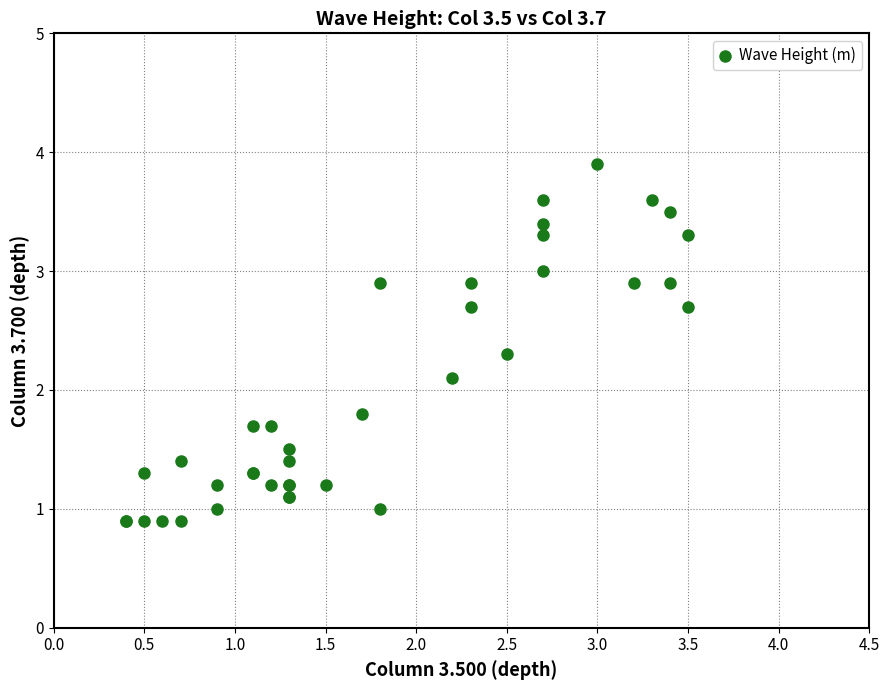

What Y value in the scatter plot is closest to 2?

2.1